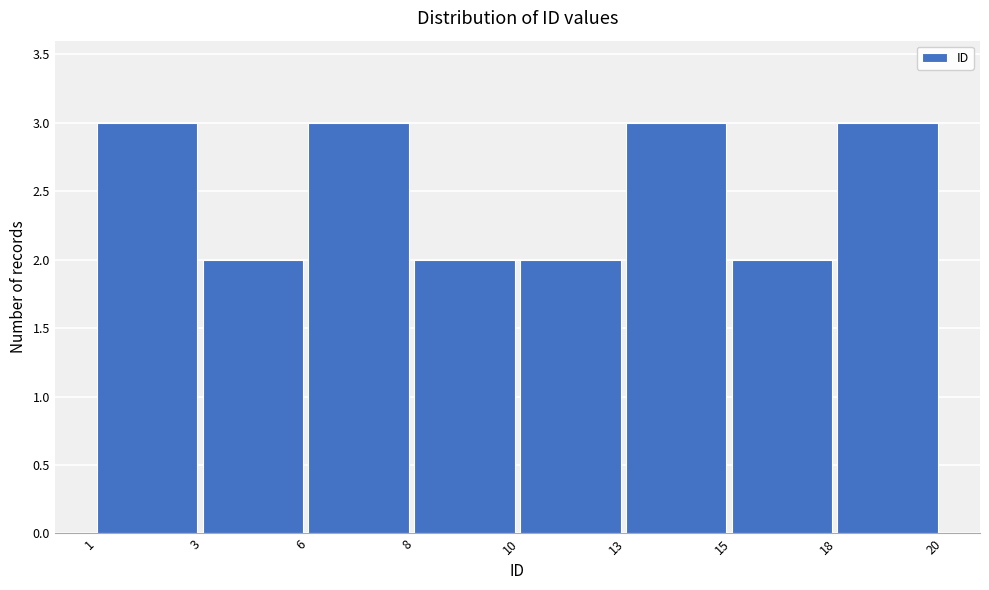

Reading left to right, list all the values displayed in this chart.

1=3	3=2	6=3	8=2	10=2	13=3	15=2	18=3